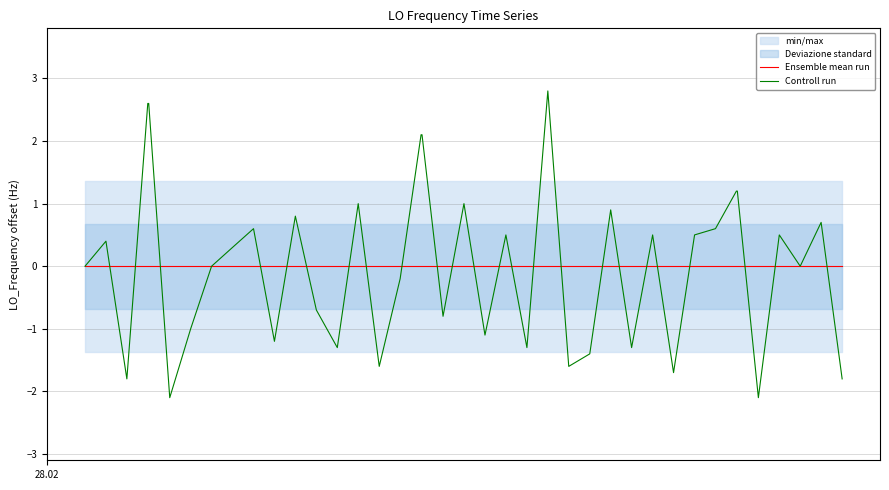

What is the minimum value shown in the chart?

-2.1